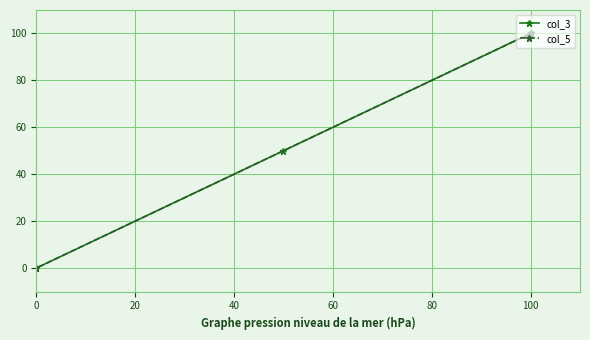

True or false: col_3 has a value of -67 at 0.

False